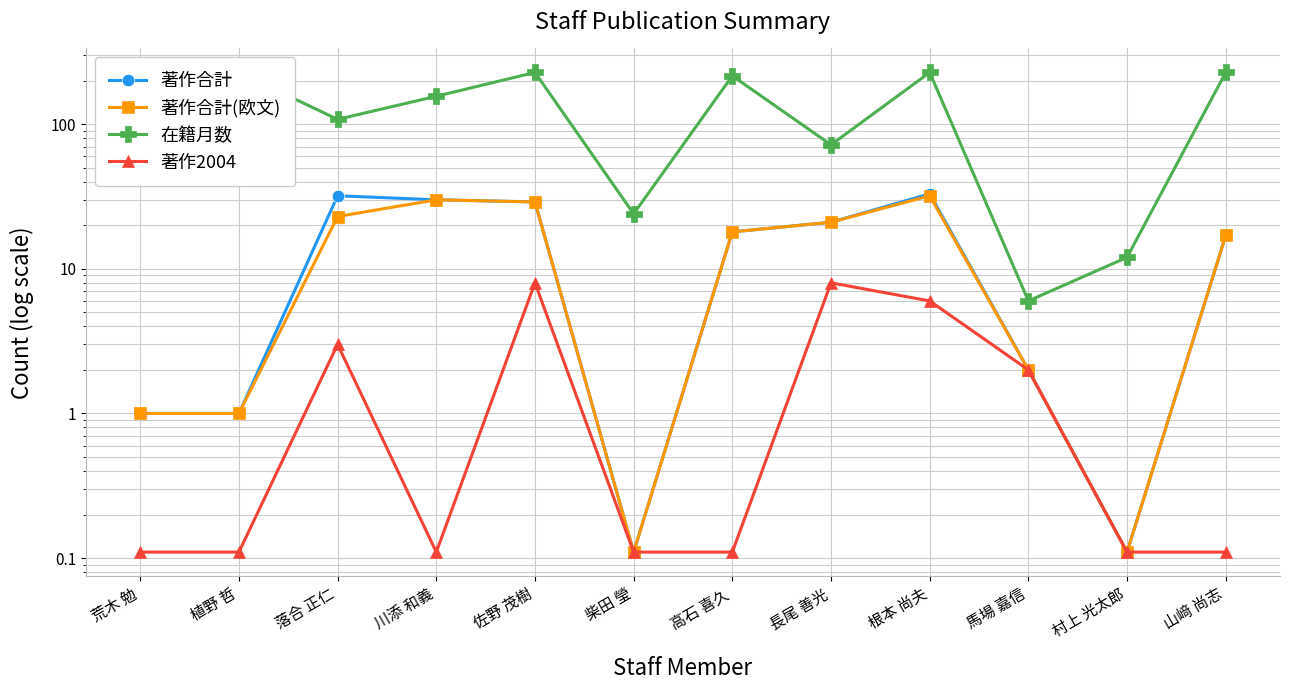

What are all the series names shown in the legend?

著作合計, 著作合計(欧文), 在籍月数, 著作2004